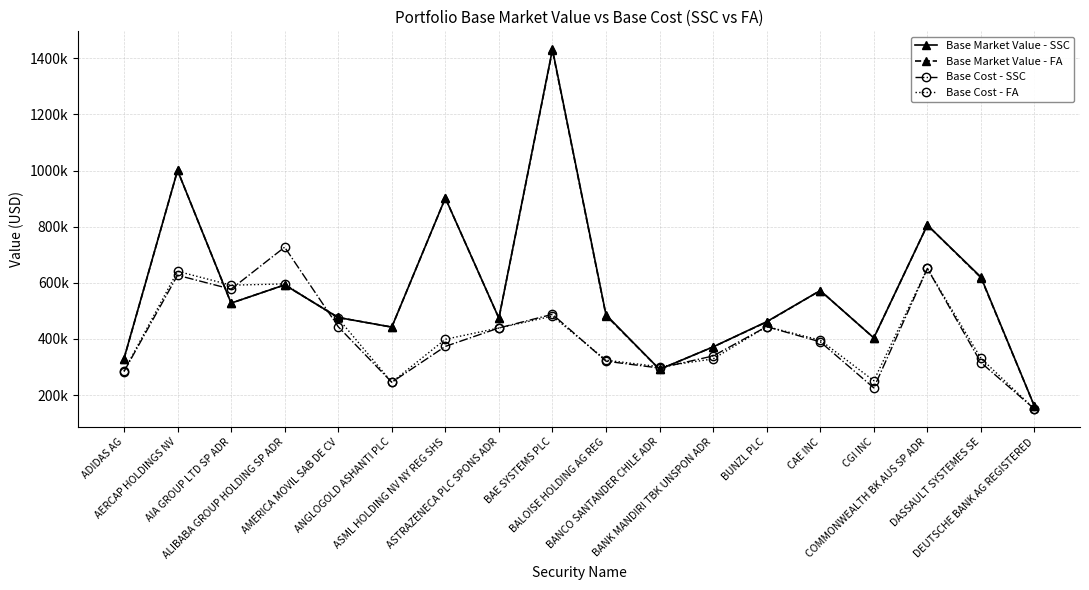

Does the chart have visible grid lines?

Yes